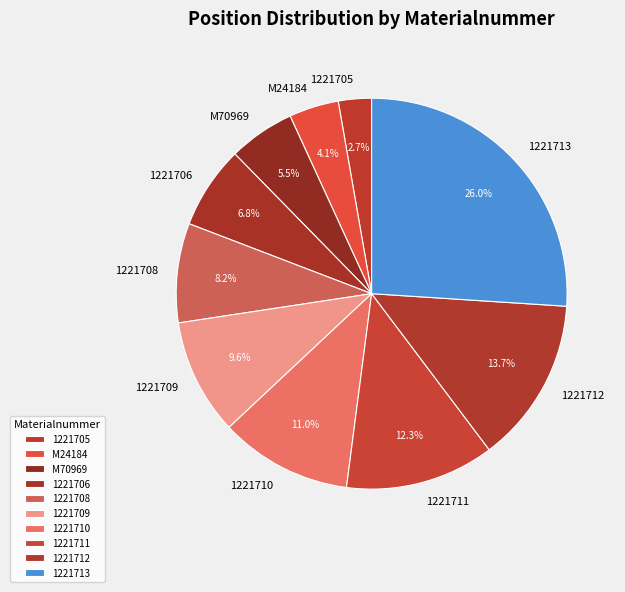

True or false: 1221713 accounts for 38% of the total.

False